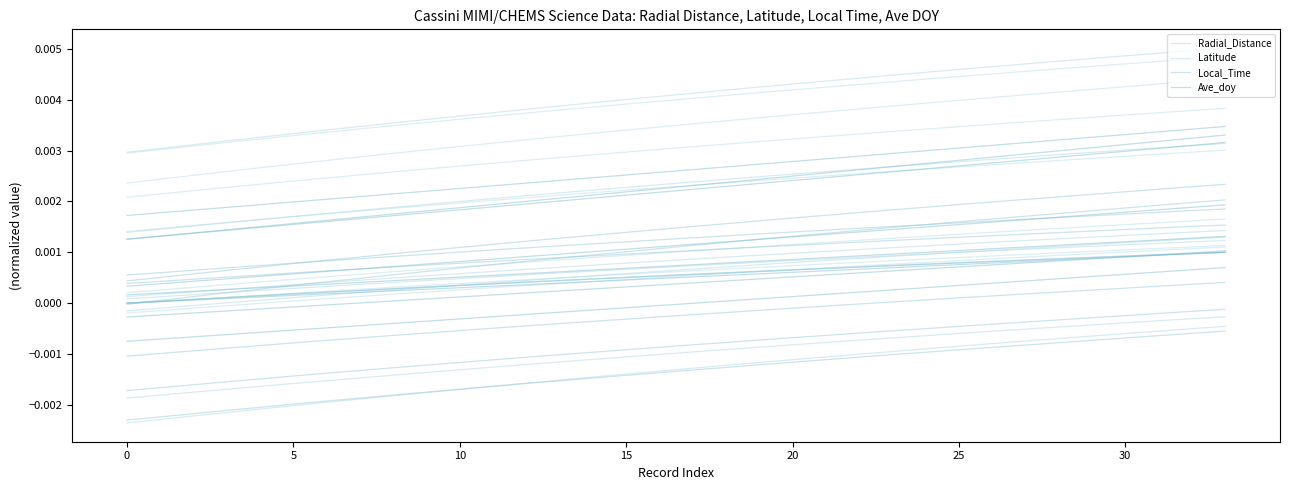

What are all the series names shown in the legend?

Radial_Distance, Latitude, Local_Time, Ave_doy